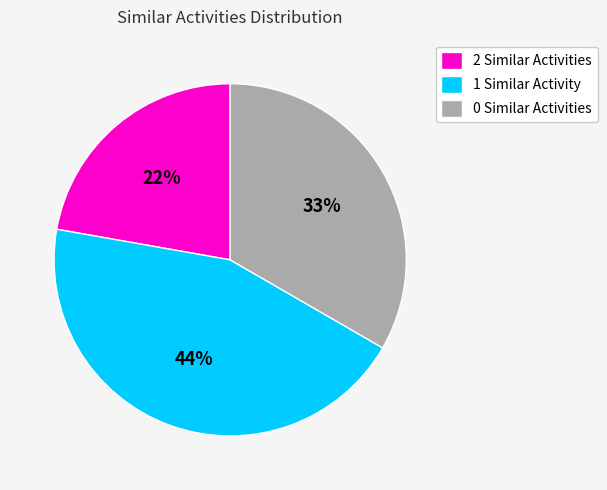

To the nearest percent, what is the difference between the largest and smallest slice percentages?

22%